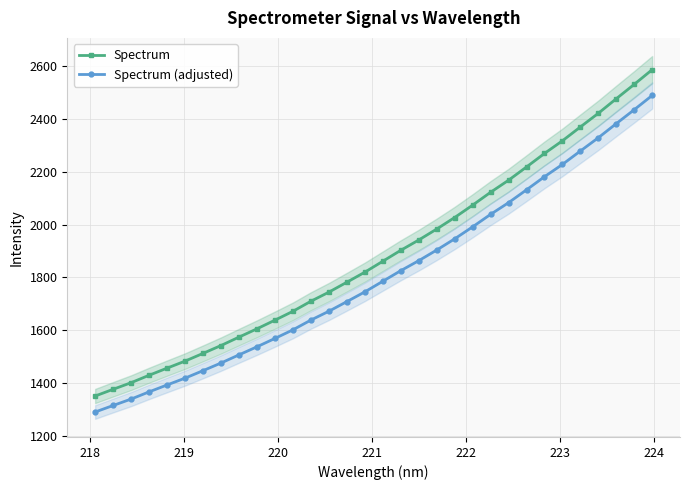

What is the maximum value shown in the chart?

2586.3